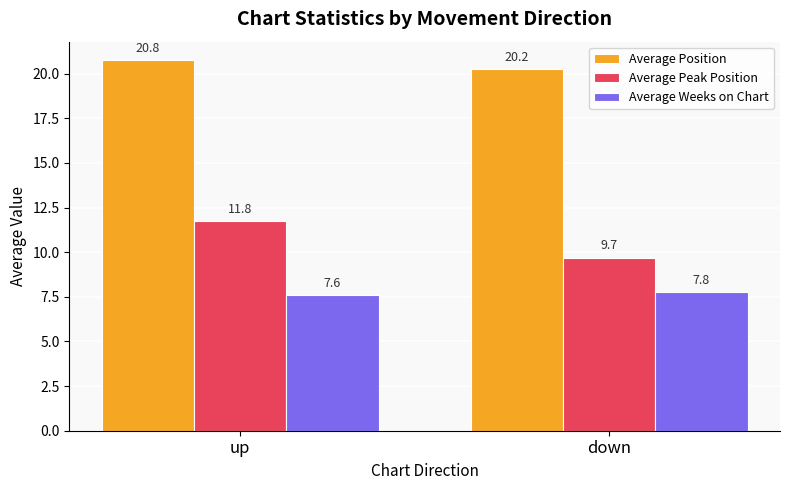

How many groups of bars are there?

2